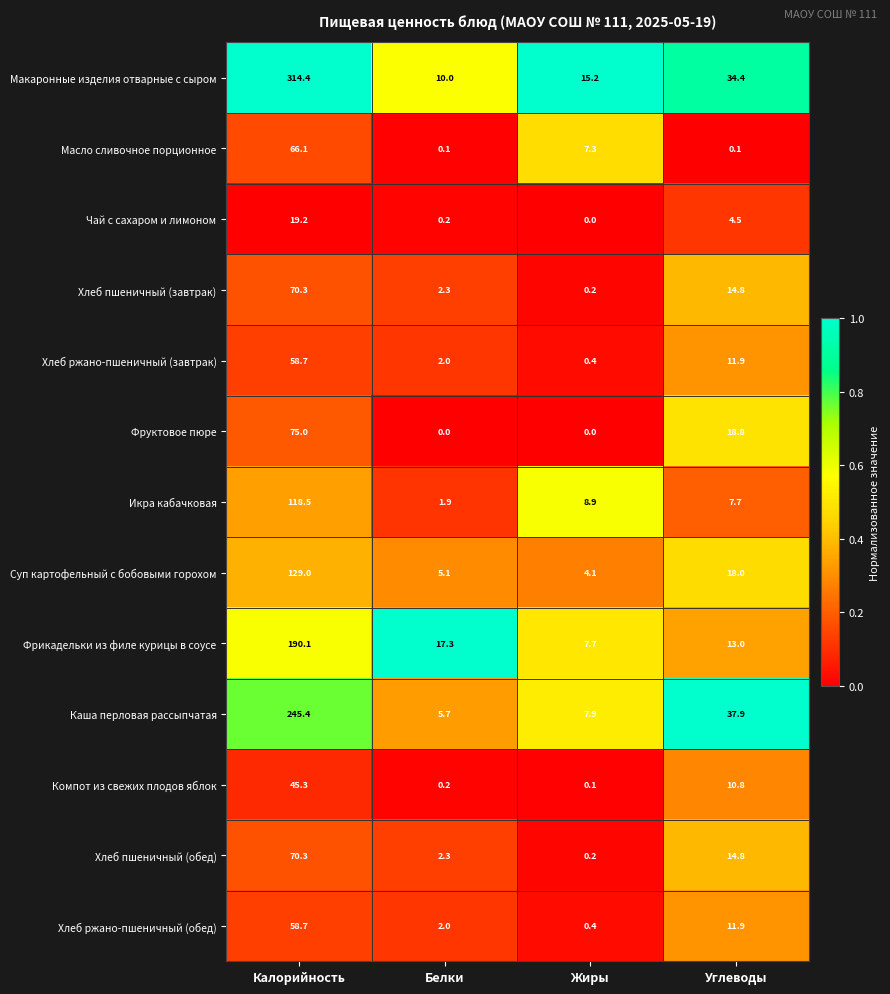

What is the maximum value shown in the chart?

314.4